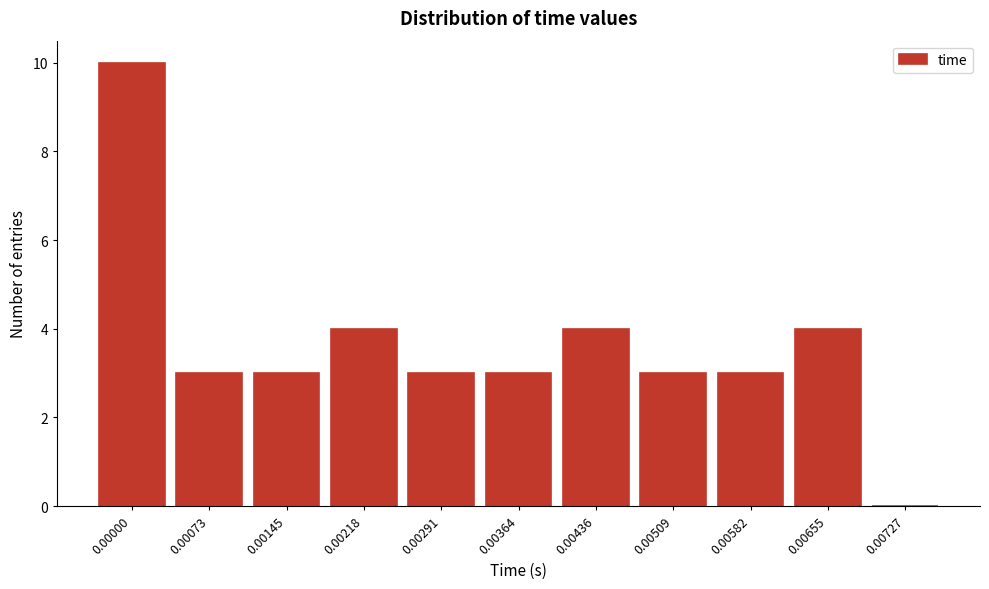

Reading left to right, transcribe all the data shown in this chart.

0.00000=10	0.00073=3	0.00145=3	0.00218=4	0.00291=3	0.00364=3	0.00436=4	0.00509=3	0.00582=3	0.00655=4	0.00727=0